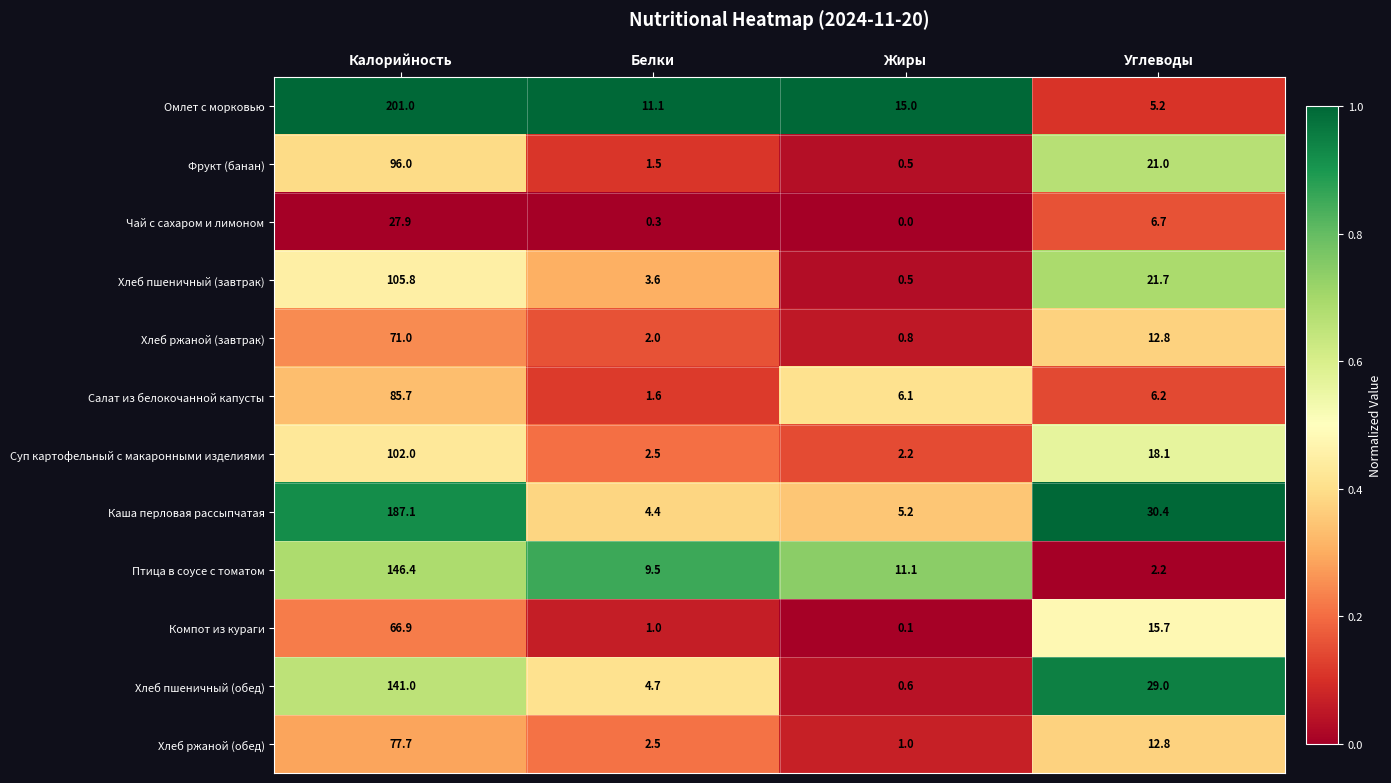

What is the highest value of the Хлеб ржаной (завтрак) series?

71.0